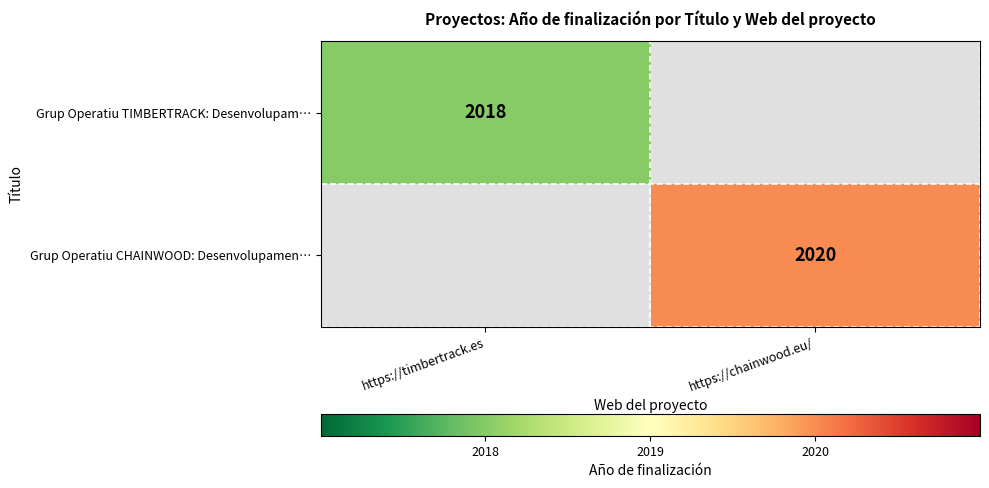

The value of Grup Operatiu TIMBERTRACK: Desenvolupam… at https://timbertrack.es is 3506. True or false?

False